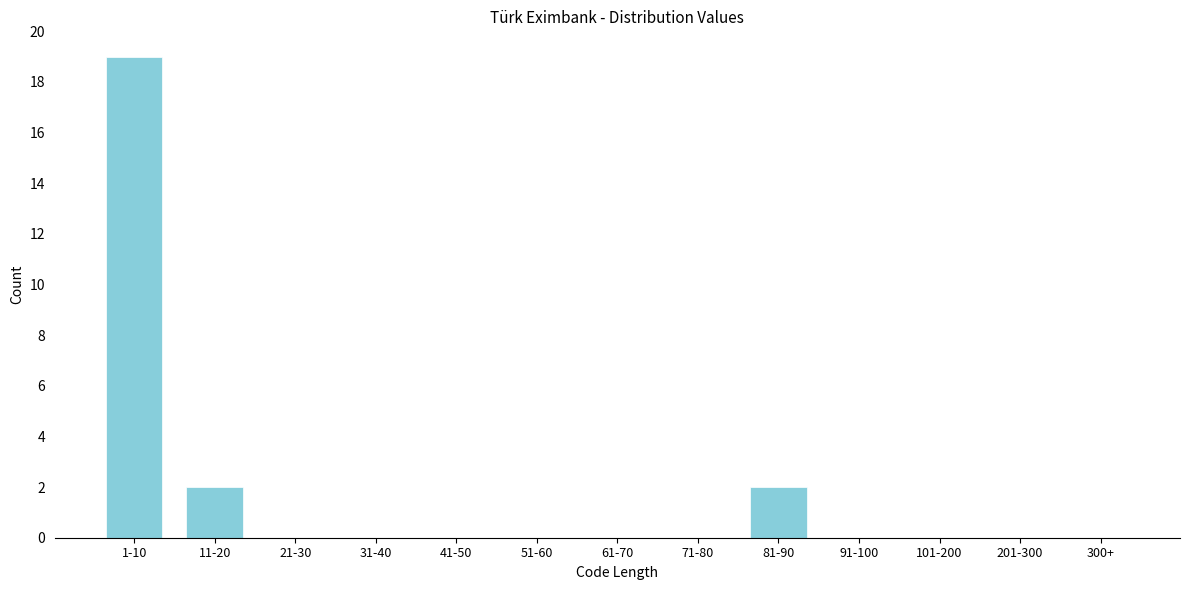

Reading left to right, extract all data points from this chart.

1-10=19	11-20=2	21-30=0	31-40=0	41-50=0	51-60=0	61-70=0	71-80=0	81-90=2	91-100=0	101-200=0	201-300=0	300+=0